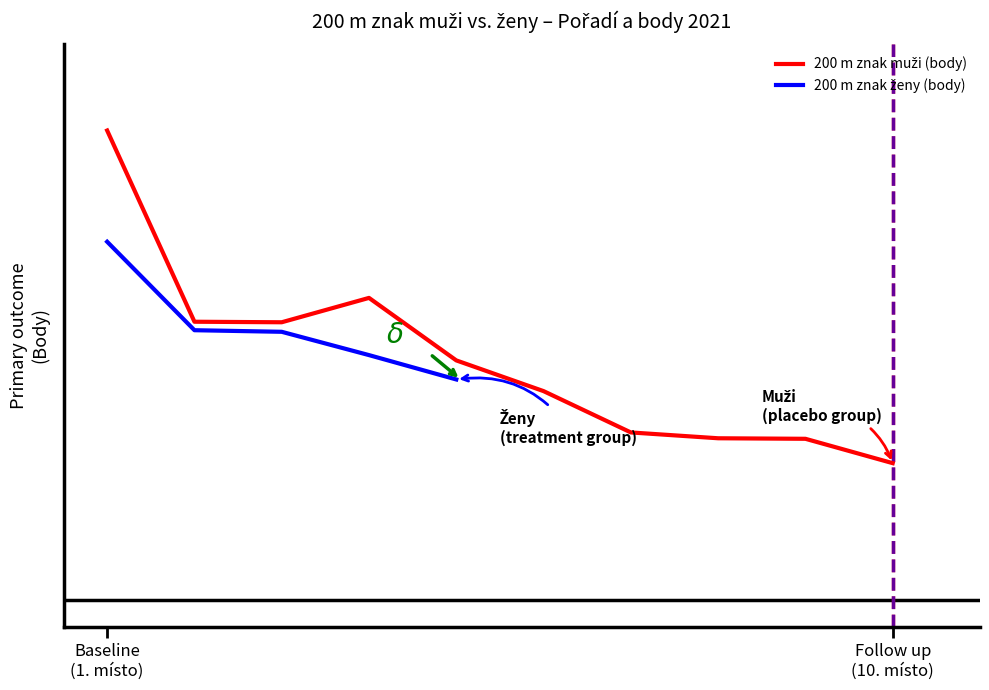

List the labels in order of value, smallest first.

10., 9., 8., 7., 6., 5., 3., 2., 4., 1.